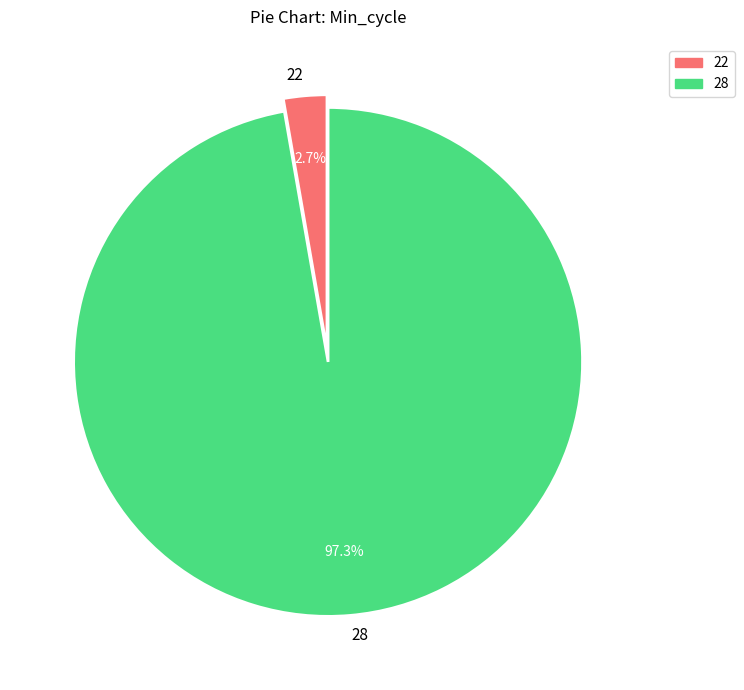

True or false: 28 accounts for 1% of the total.

False